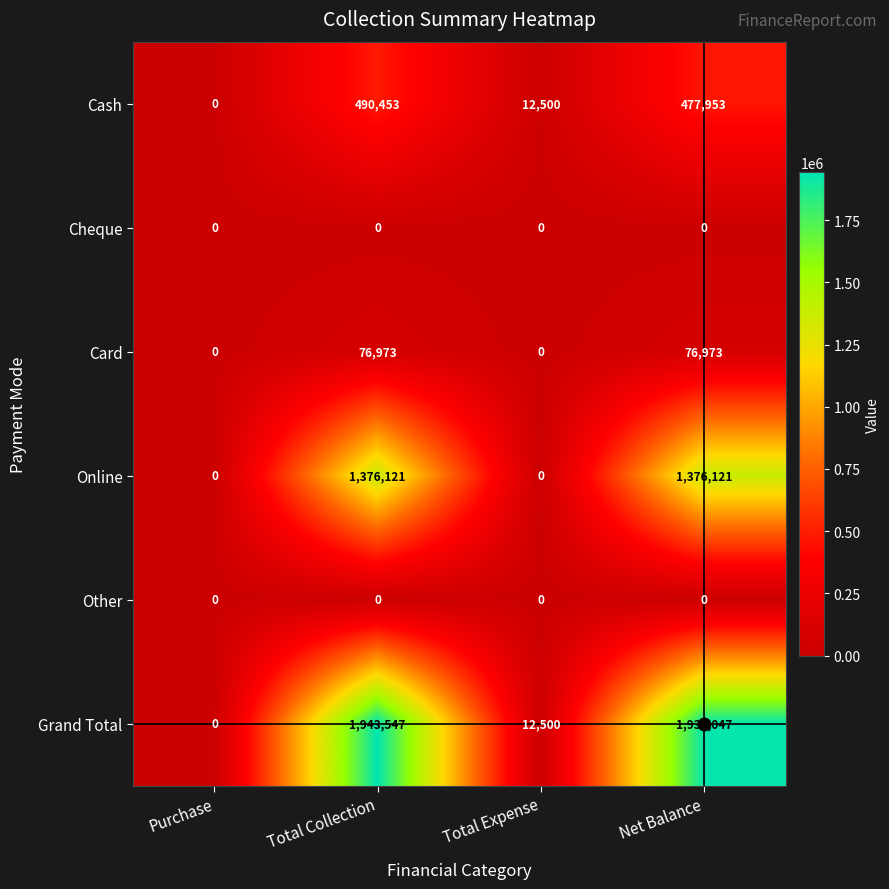

Which series has the largest range (max minus min)?

Grand Total